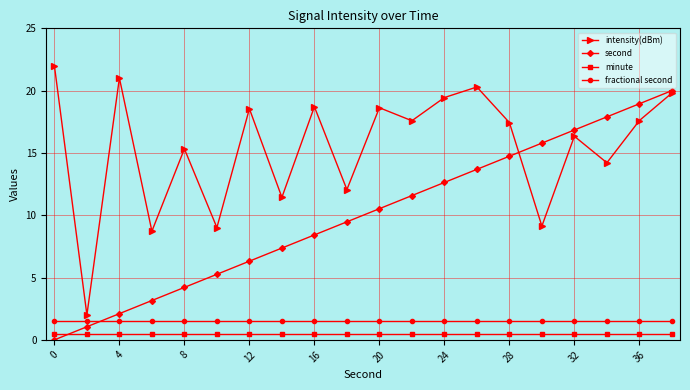

At how many categories does at least one series exceed 0?

20